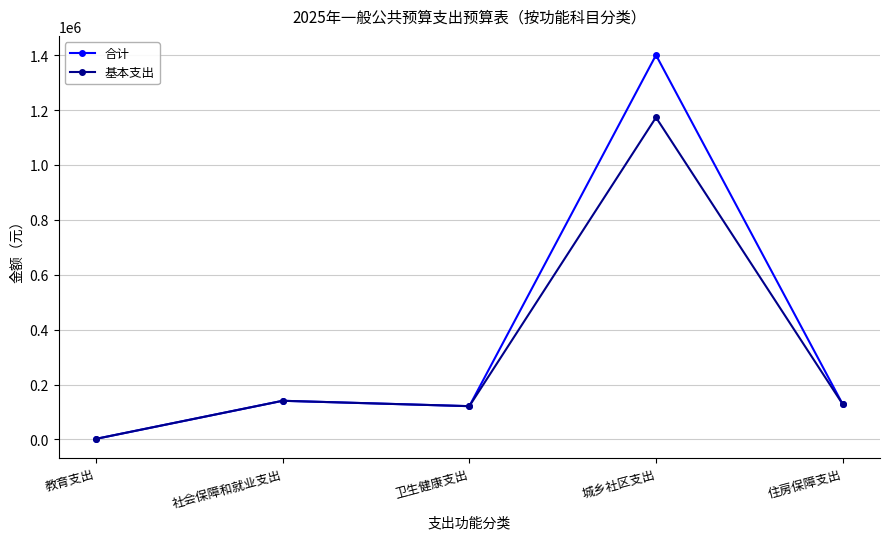

At which label does 基本支出 first exceed 128536?

社会保障和就业支出